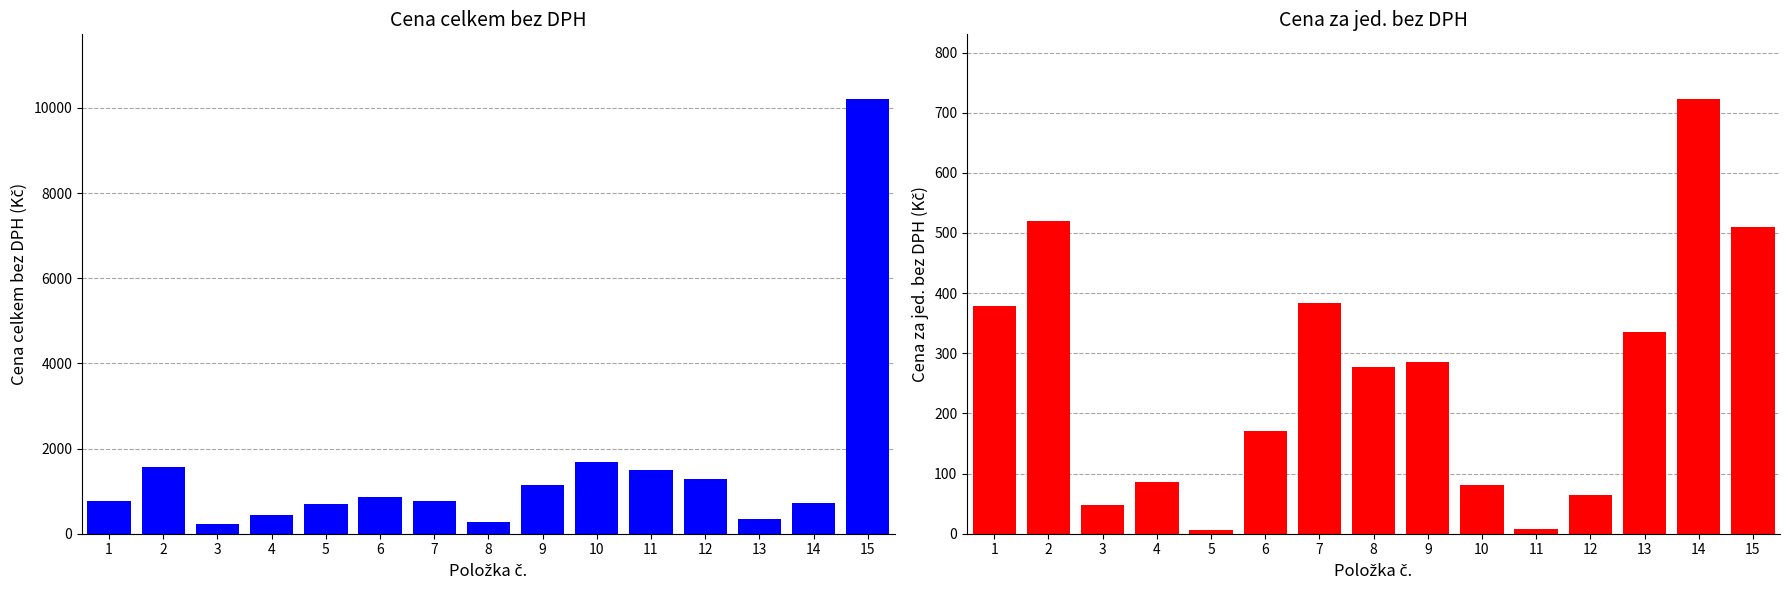

Which series has the widest spread of values?

Cena celkem bez DPH